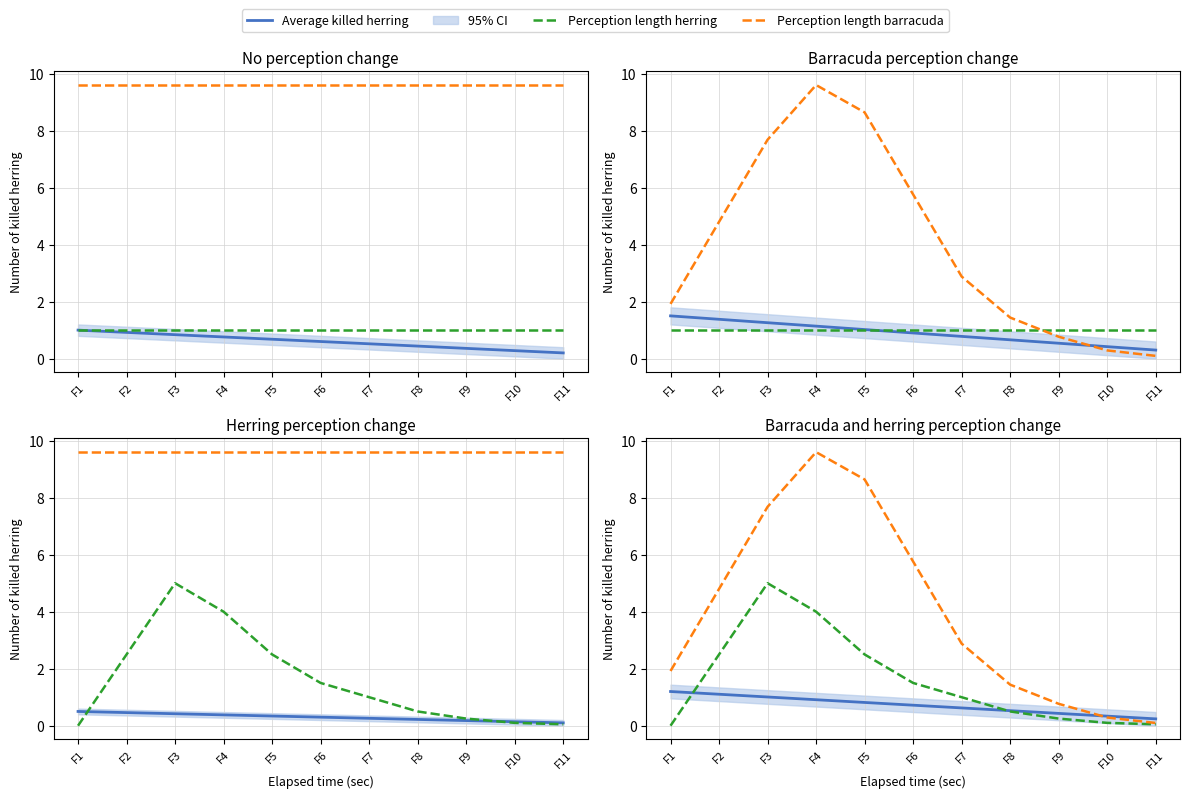

Reading left to right, extract all data points from this chart.

Average killed herring: 1.2	1.1	1.0	0.9	0.8	0.7	0.6	0.5	0.4	0.3	0.2
Perception length herring: 0.0	2.5	5.0	4.0	2.5	1.5	1.0	0.5	0.2	0.1	0.1
Perception length barracuda: 1.9	4.8	7.7	9.6	8.6	5.8	2.9	1.4	0.8	0.3	0.1